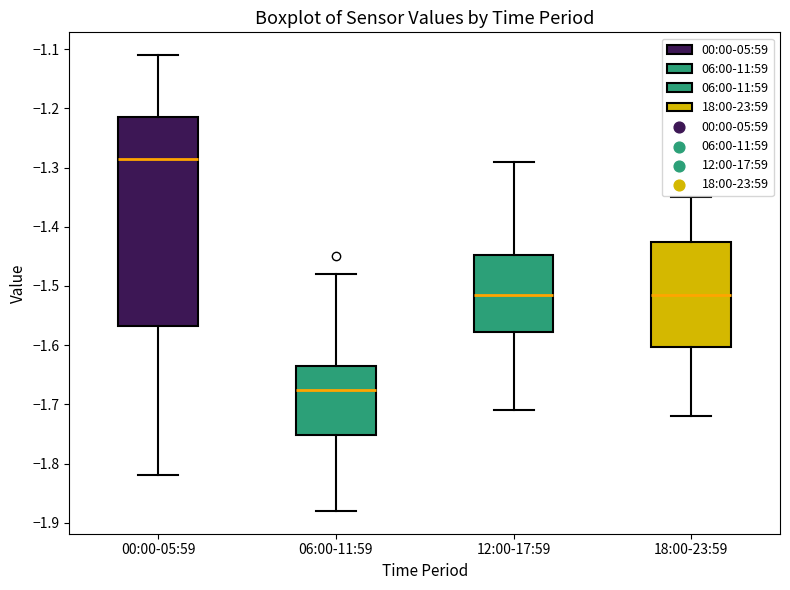

Reading left to right, read every box against the y-axis: the position of its median line, the range the box covers, and the ends of its whiskers. The values are not printed on the chart, so give them approximately, as read against the axis.

00:00-05:59: median -1.28, box -1.57 to -1.21, whiskers -1.82 to -1.11
06:00-11:59: median -1.67, box -1.75 to -1.63, whiskers -1.88 to -1.48
12:00-17:59: median -1.51, box -1.58 to -1.45, whiskers -1.71 to -1.29
18:00-23:59: median -1.51, box -1.60 to -1.42, whiskers -1.72 to -1.35